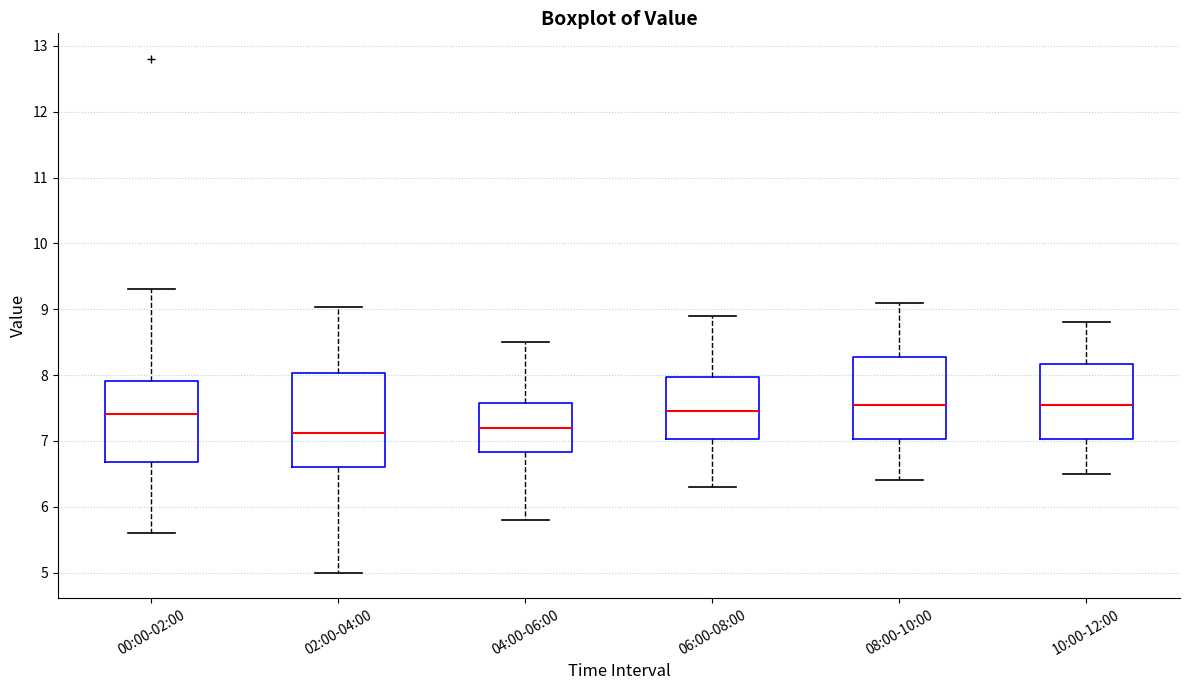

Comparing the boxes themselves (not the whiskers), which one is the tallest?

02:00-04:00